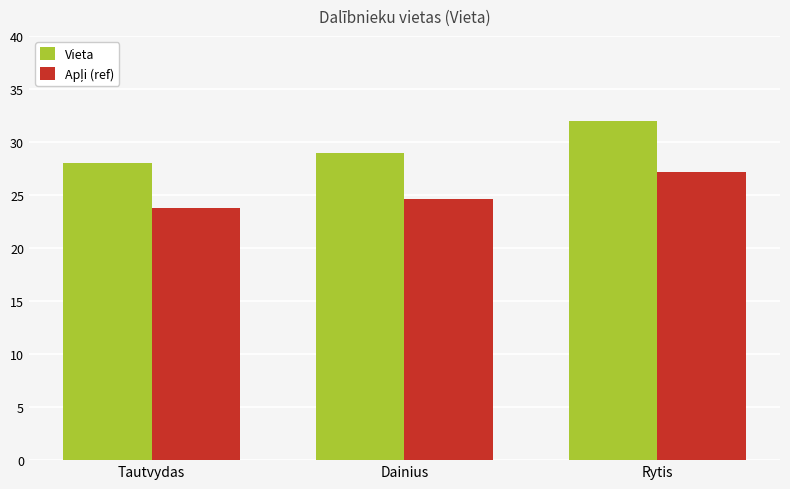

The Vieta series shows 29.0 at Dainius. True or false?

True